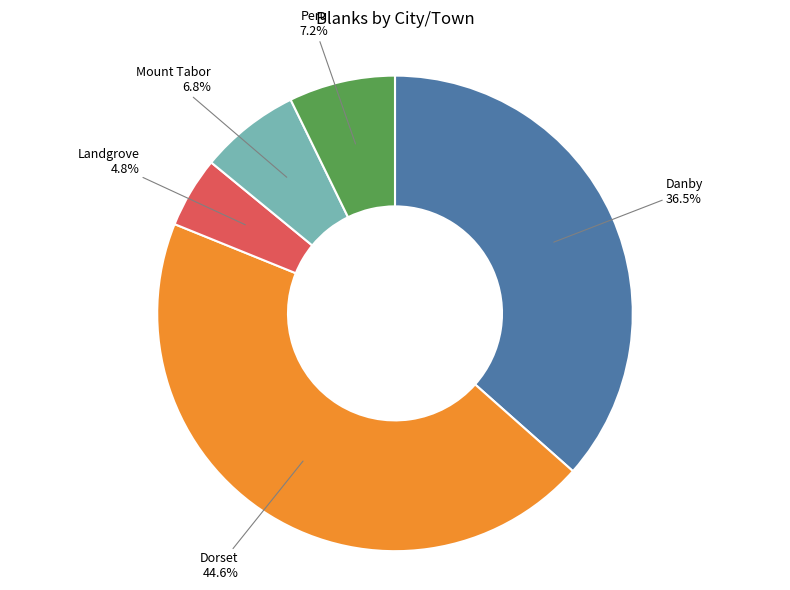

Is there any slice that represents more than half of the pie?

No